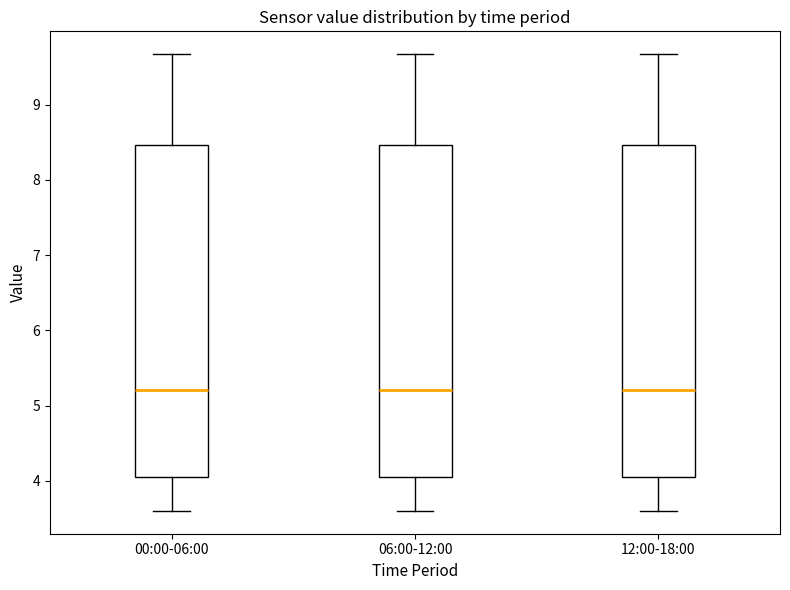

Where does the upper whisker of the box for 00:00-06:00 end on the y-axis? The values are not printed on the chart, so give them approximately, as read against the axis.

9.7